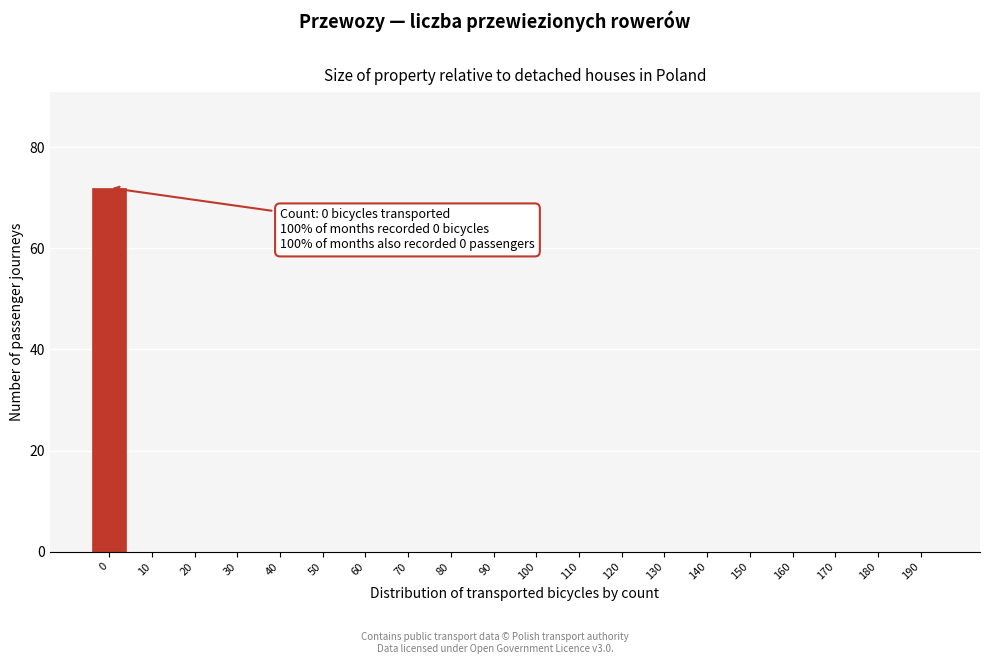

Reading left to right, transcribe all the data shown in this chart.

0=72	10=0	20=0	30=0	40=0	50=0	60=0	70=0	80=0	90=0	100=0	110=0	120=0	130=0	140=0	150=0	160=0	170=0	180=0	190=0